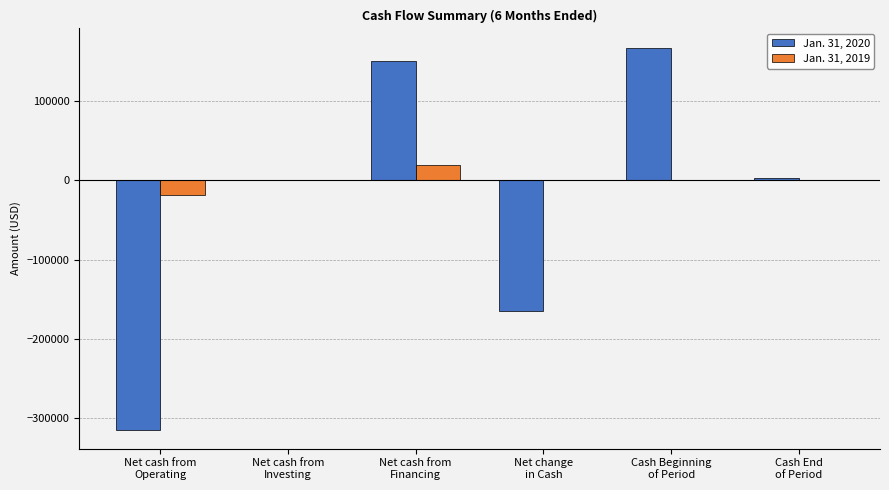

Which series has the largest total across all categories?

Jan. 31, 2019